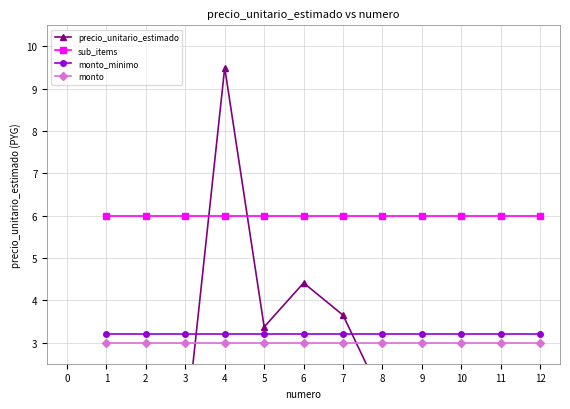

What is the maximum value shown in the chart?

9.5